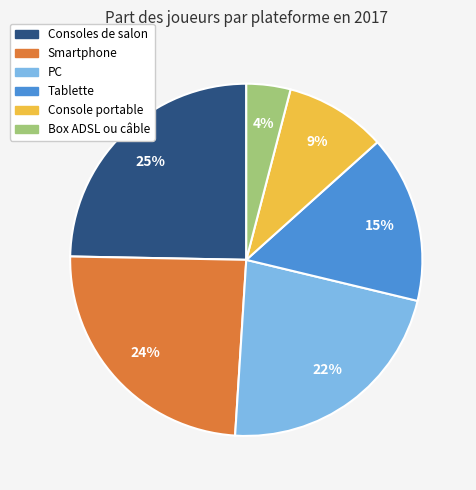

How many slices are in this pie chart?

6